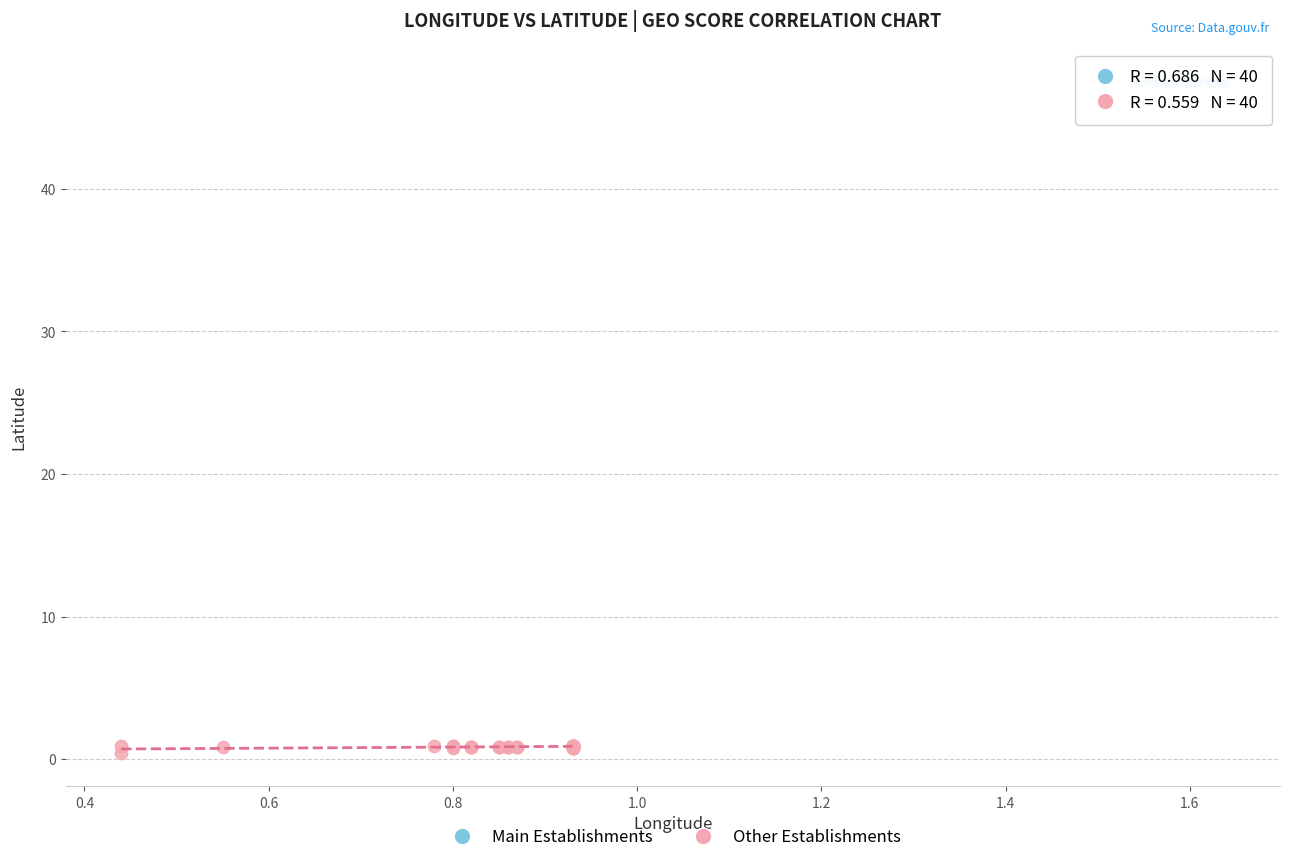

Which series contains the highest Y value?

Main Establishments